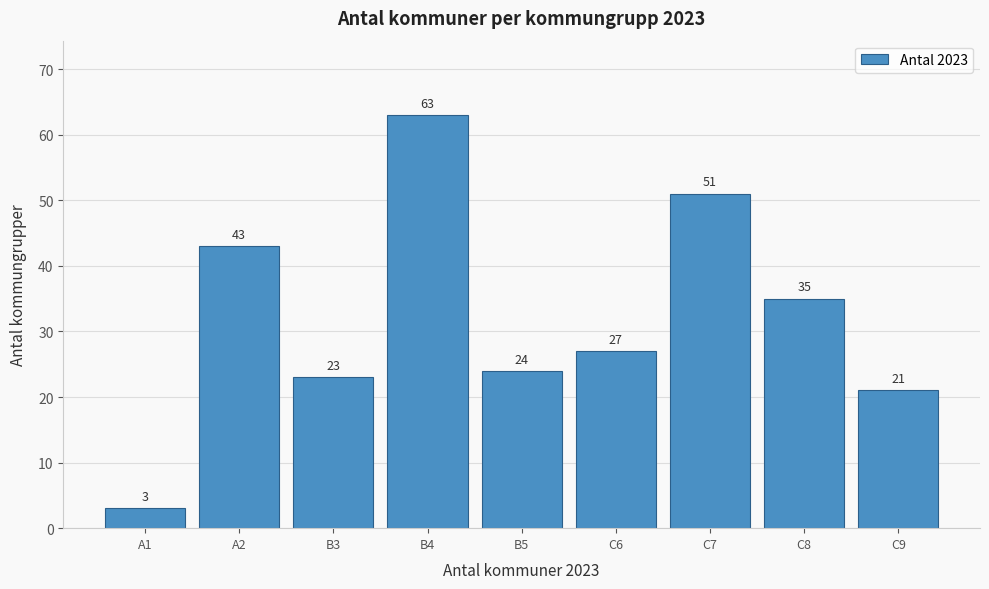

Reading right to left, extract all data points from this chart.

C9=21	C8=35	C7=51	C6=27	B5=24	B4=63	B3=23	A2=43	A1=3